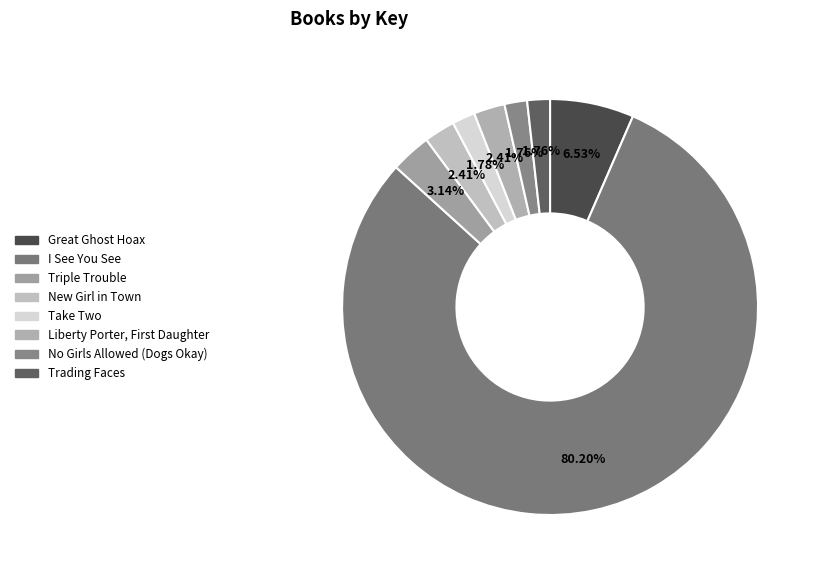

Rank the categories by value from lowest to highest.

No Girls Allowed (Dogs Okay), Trading Faces, Take Two, Liberty Porter, First Daughter, New Girl in Town, Triple Trouble, Great Ghost Hoax, I See You See